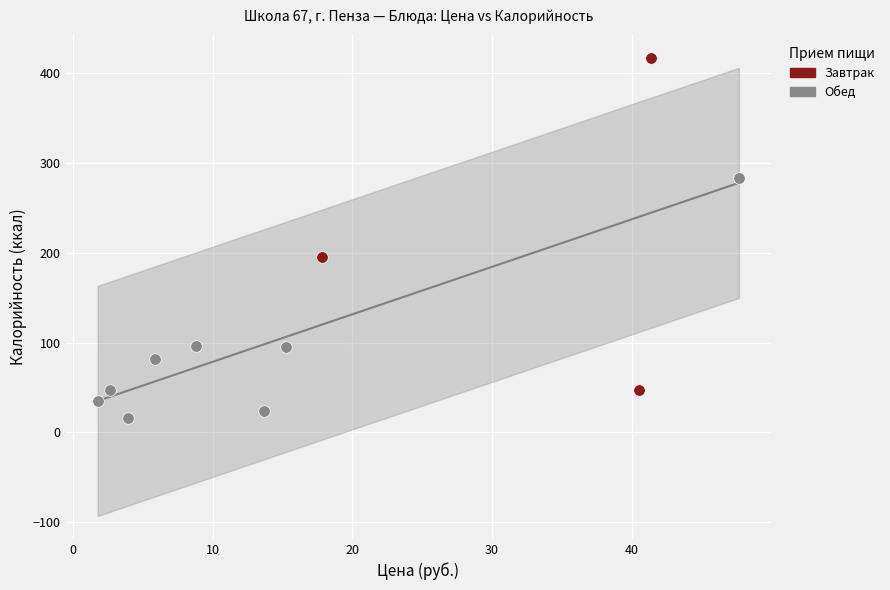

What are all the series names shown in the legend?

Завтрак, Обед